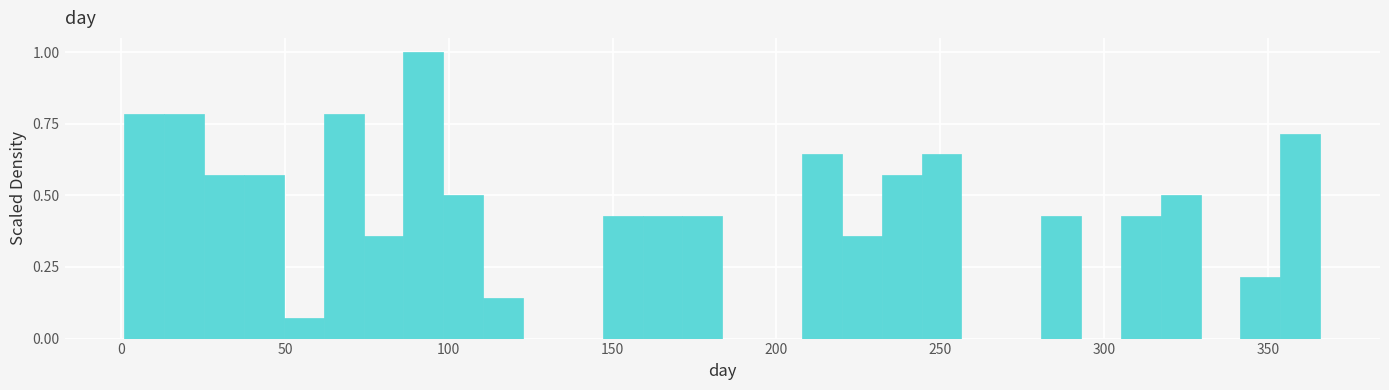

Read against the x-axis, roughly where is the centre of the tallest bar?

90